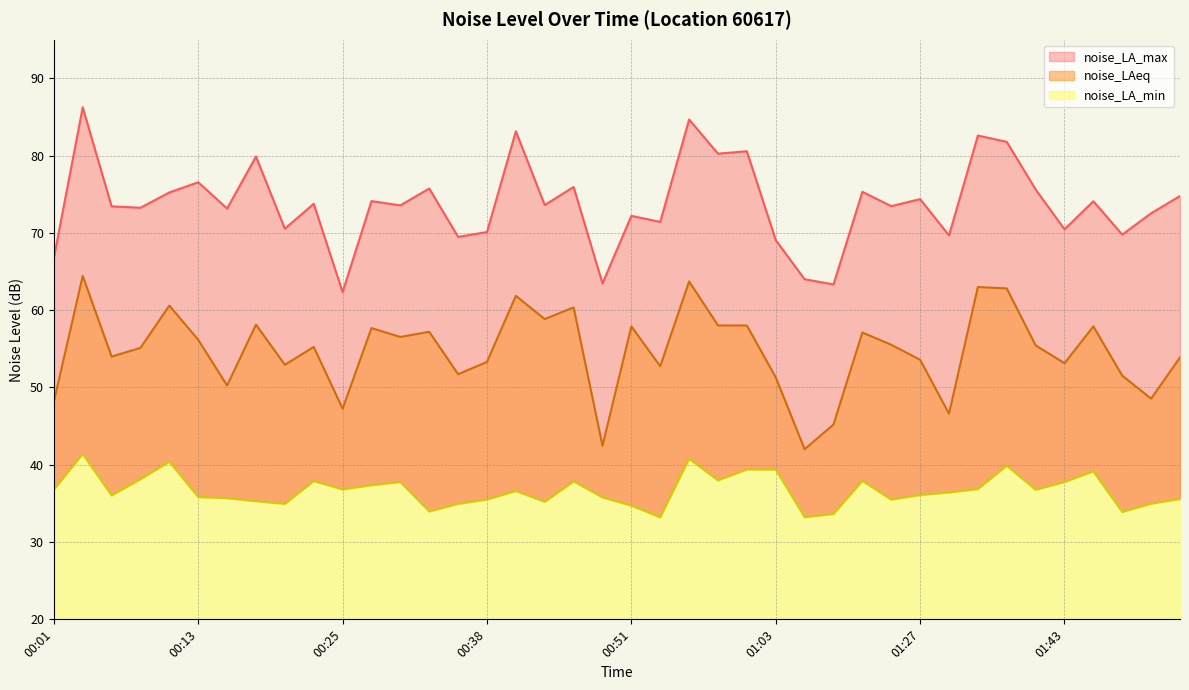

Is the value of noise_LAeq at 00:15 greater than the value of noise_LA_min at 01:15?

Yes